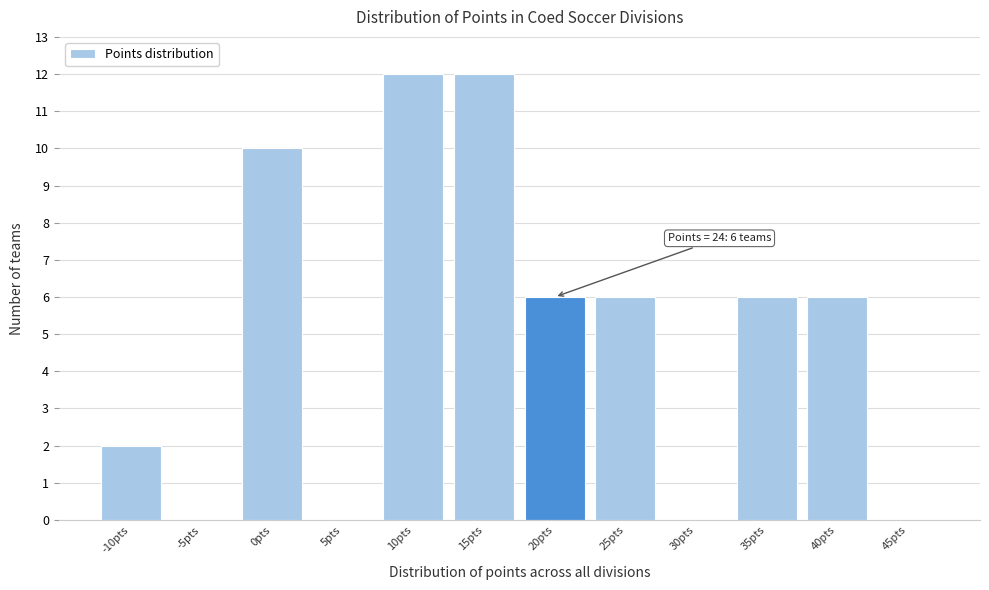

Reading left to right, extract all data points from this chart.

-10pts=2	-5pts=0	0pts=10	5pts=0	10pts=12	15pts=12	20pts=6	25pts=6	30pts=0	35pts=6	40pts=6	45pts=0